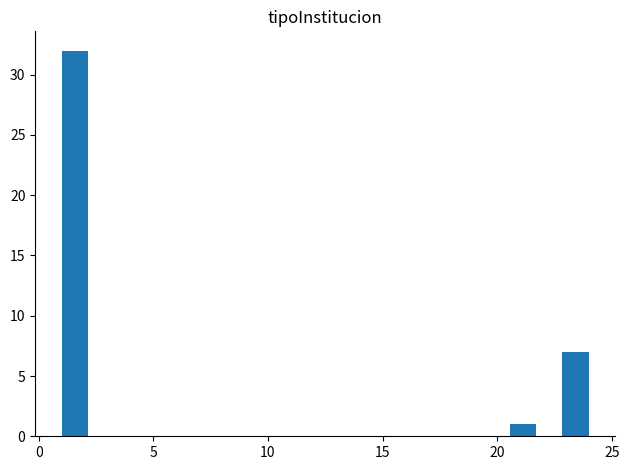

Around what value on the x-axis is the tallest bar? Give the approximate position of its centre, as read against the axis.

1.5